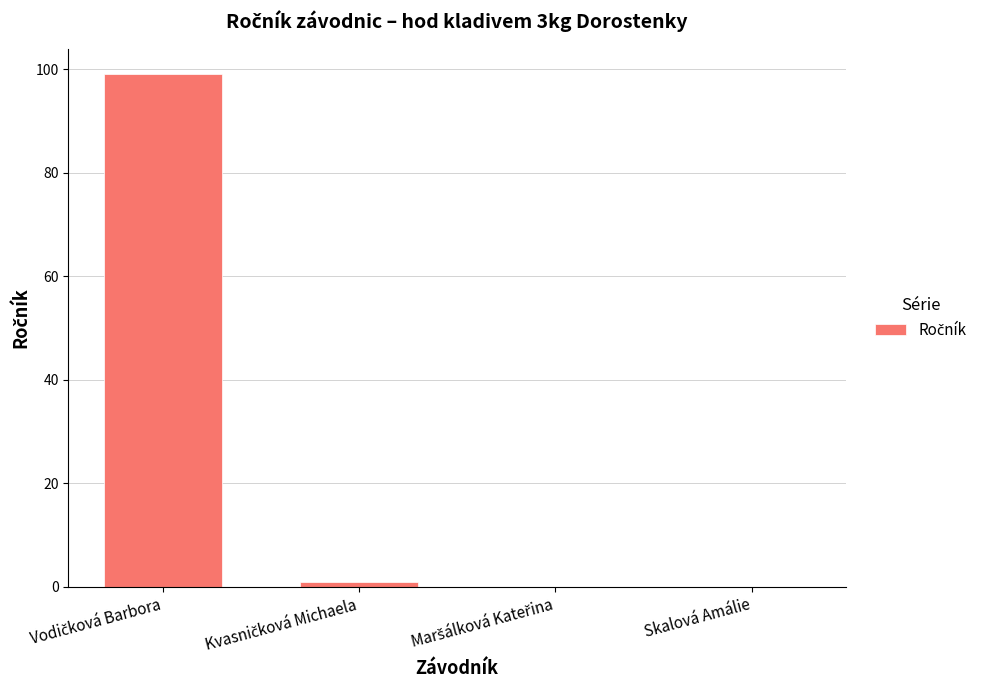

True or false: the data shows 0 at Skalová Amálie.

True